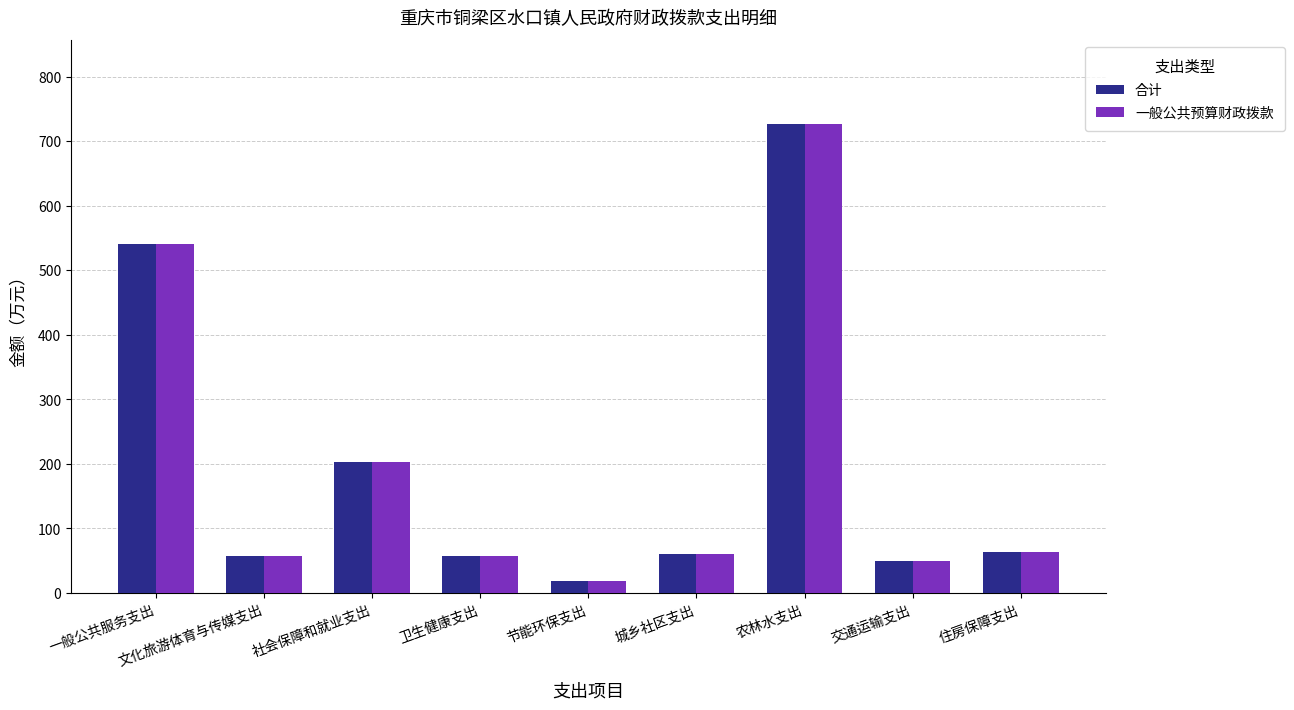

Which category has the lowest value in the 一般公共预算财政拨款 series?

节能环保支出